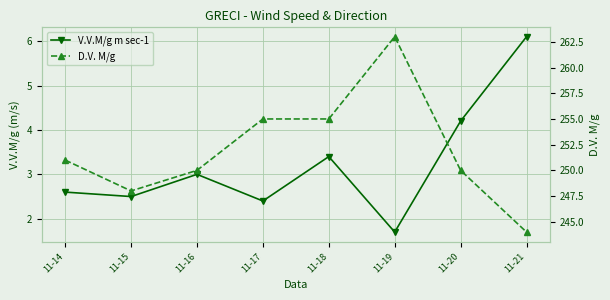

True or false: D.V. M/g has a value of 140.6 at 11-18.

False